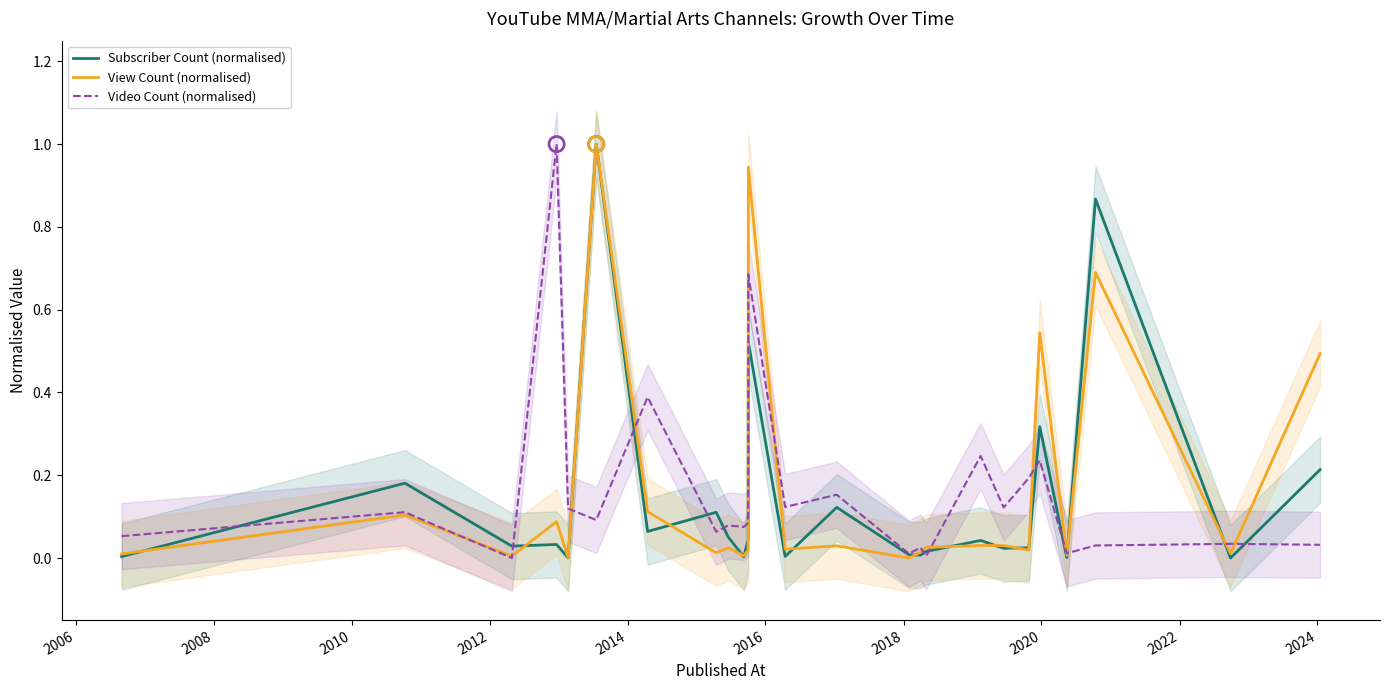

Is the value of Video Count (normalised) at 21 greater than the value of Subscriber Count (normalised) at 19?

No